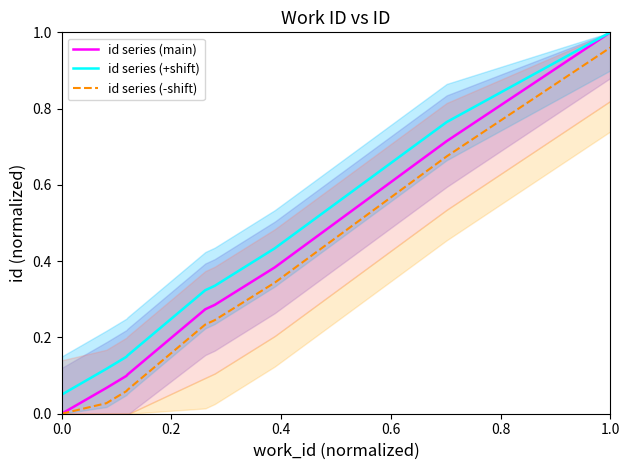

True or false: id series (+shift) has a value of 0.0 at 0.0.

False